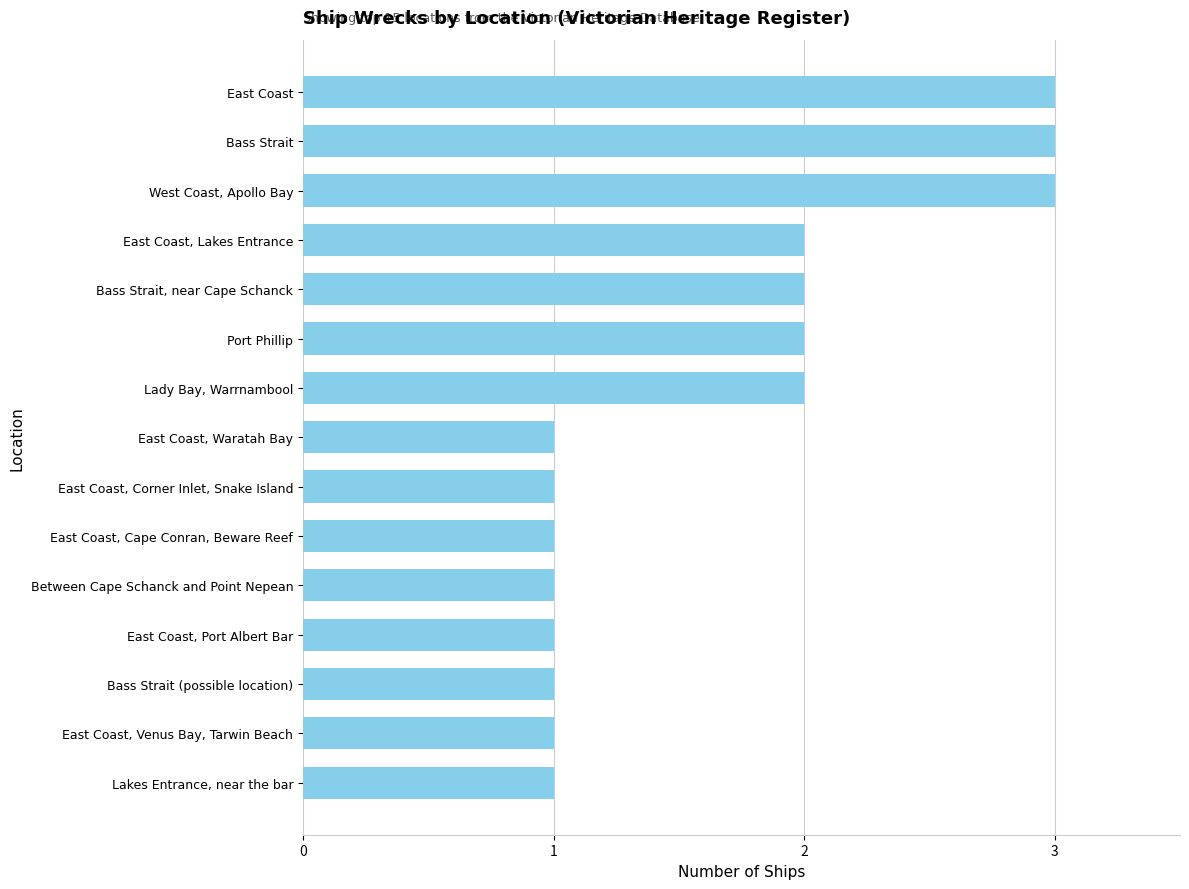

What is the change in value from Between Cape Schanck and Point Nepean to East Coast, Lakes Entrance?

+1